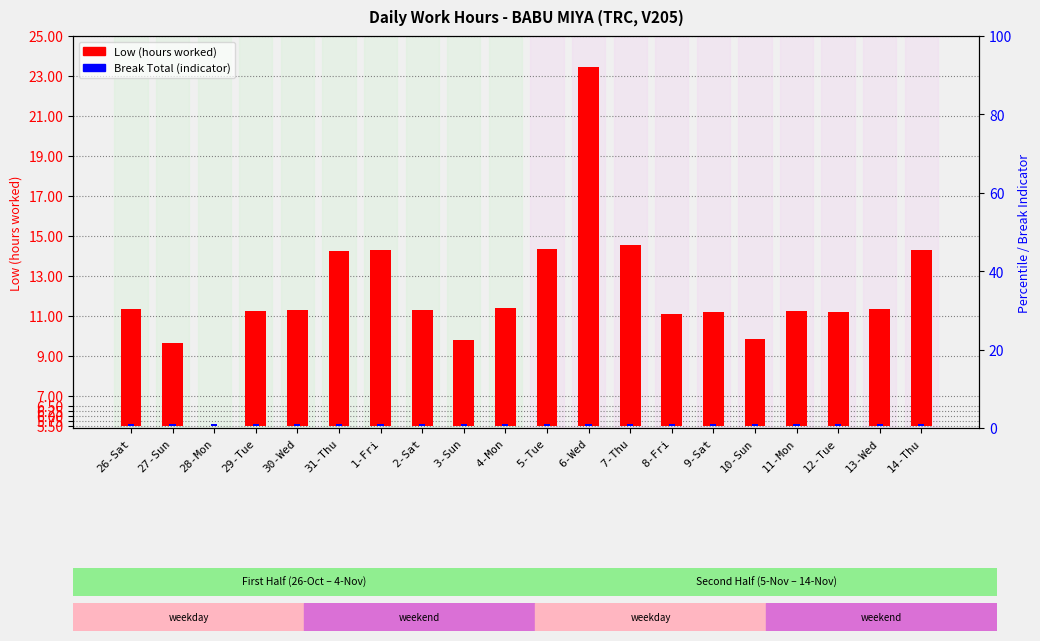

How many bars are there in total?

40